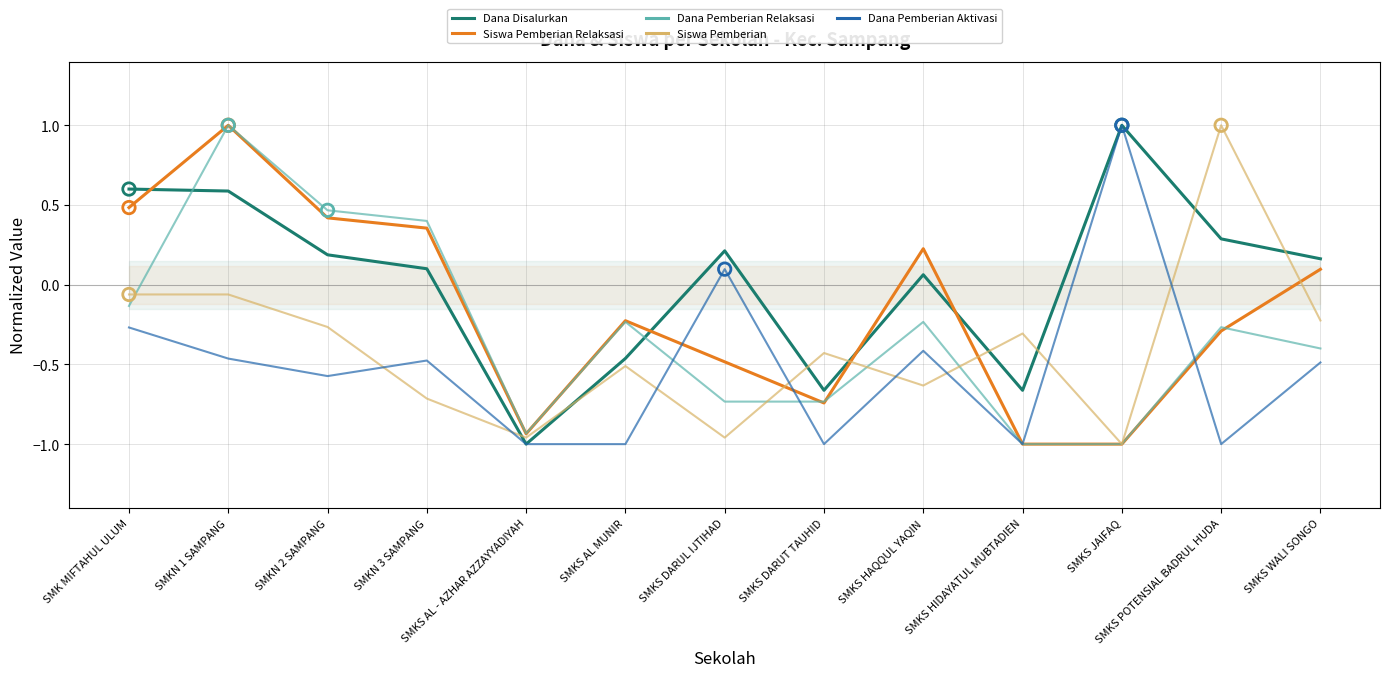

Which series has the largest total across all categories?

Dana Disalurkan